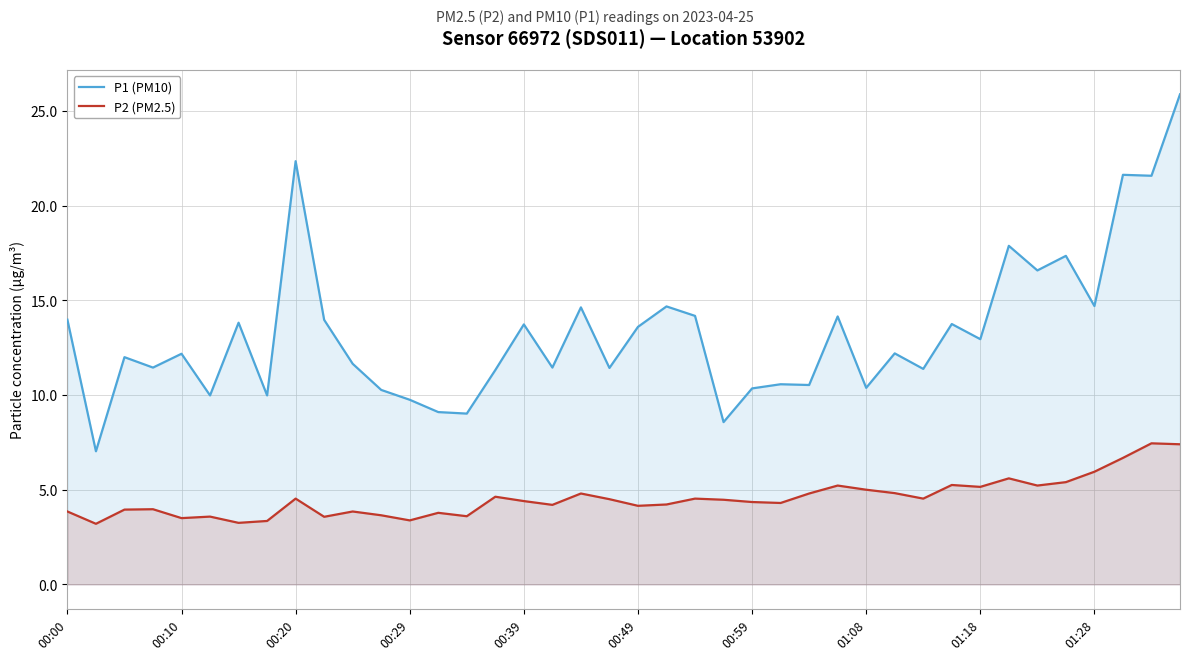

How many values in the P2 (PM2.5) series are below 4?

14